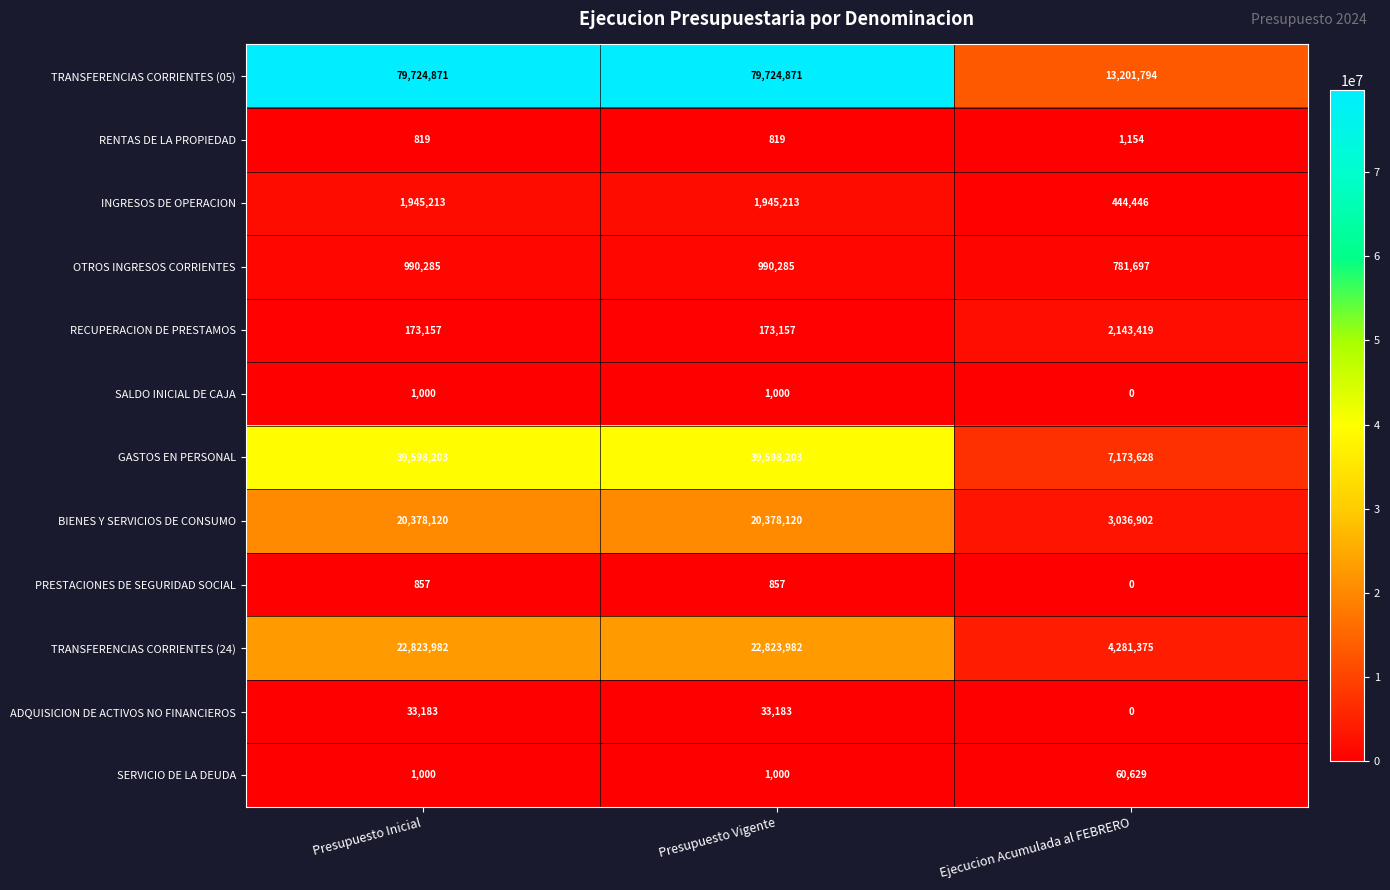

What is the approximate value of INGRESOS DE OPERACION at Presupuesto Inicial?

1945213